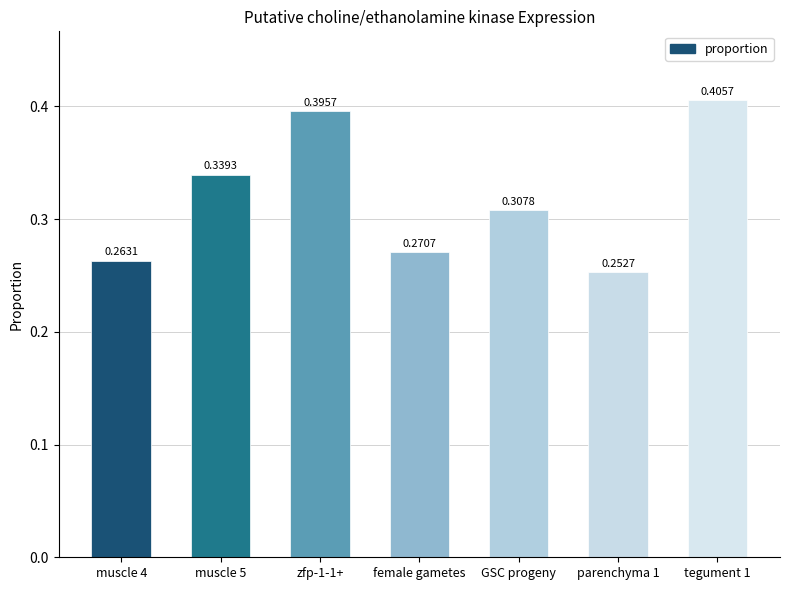

Rank the categories by value from highest to lowest.

tegument 1, zfp-1-1+, muscle 5, GSC progeny, female gametes, muscle 4, parenchyma 1